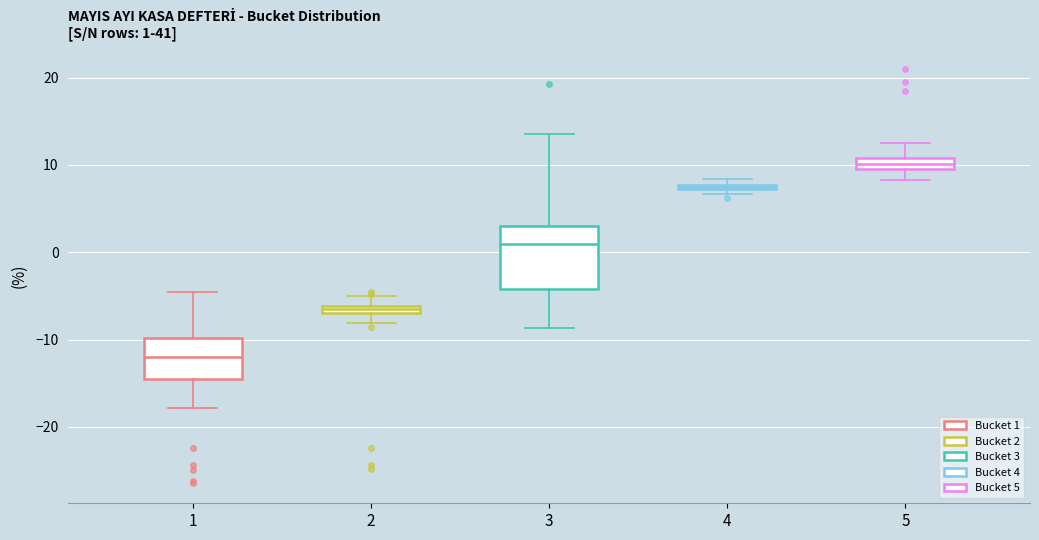

Which box is the tallest, from its lower edge to its upper edge?

3